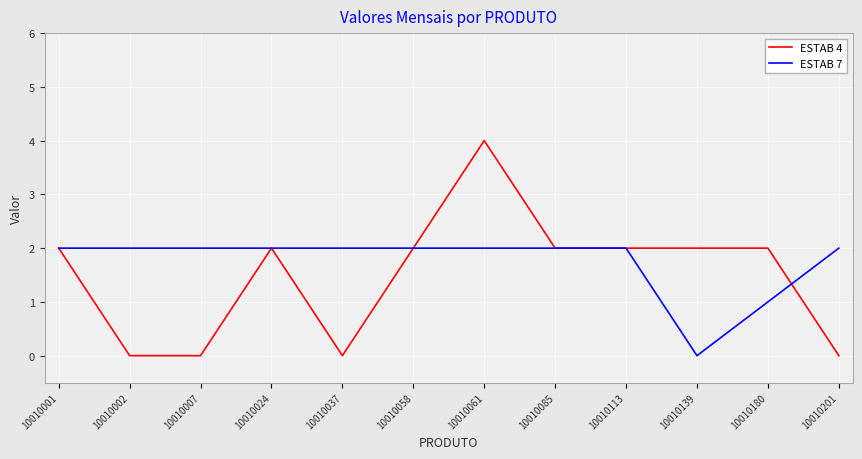

What is the difference between the second highest and minimum values in the ESTAB 7 series?

2